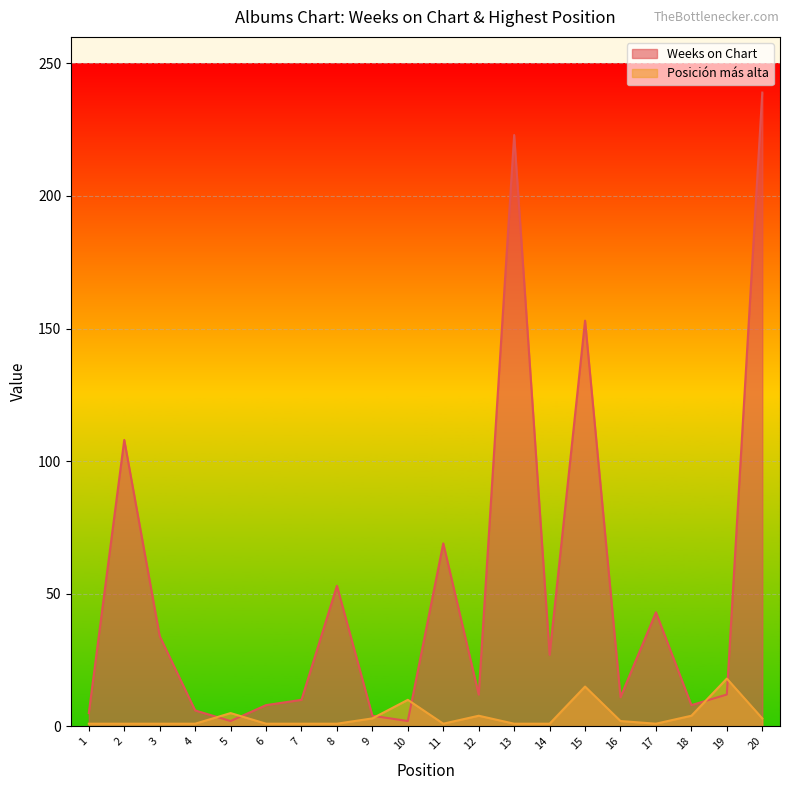

Which category has the lowest value in the Posición más alta series?

1